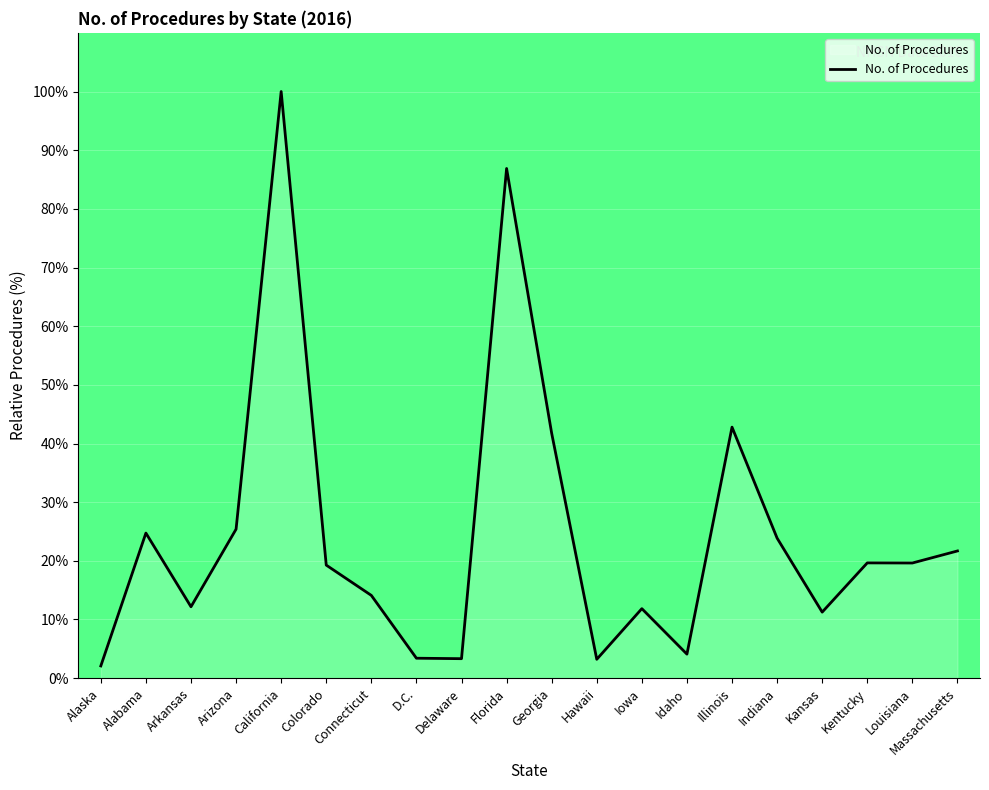

The chart shows a value of 19.3 at Colorado. True or false?

True